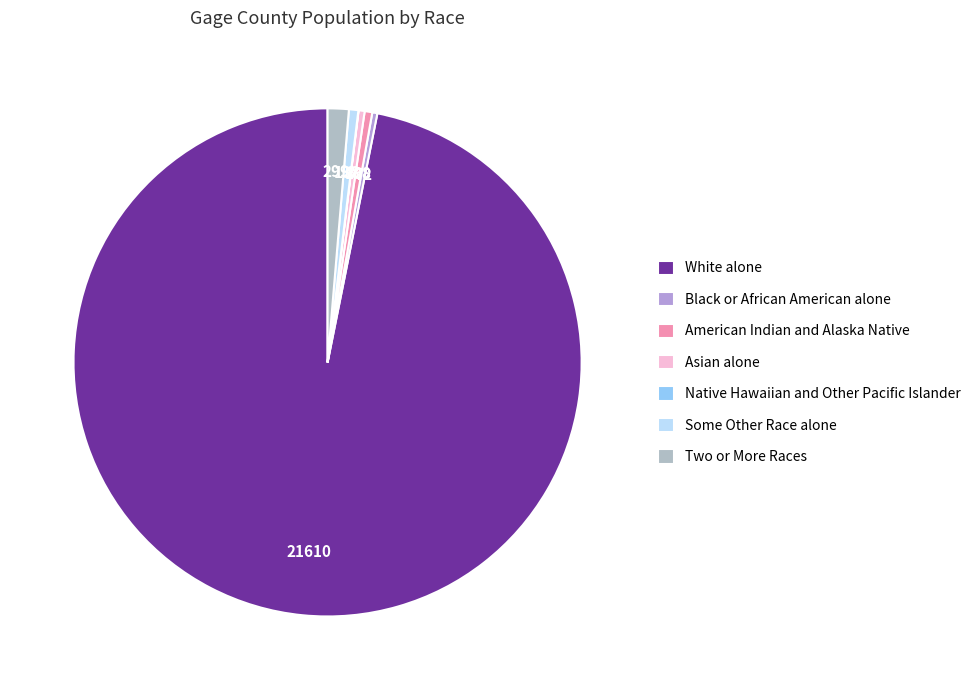

The Native Hawaiian and Other Pacific Islander slice represents 1% of the pie. True or false?

False